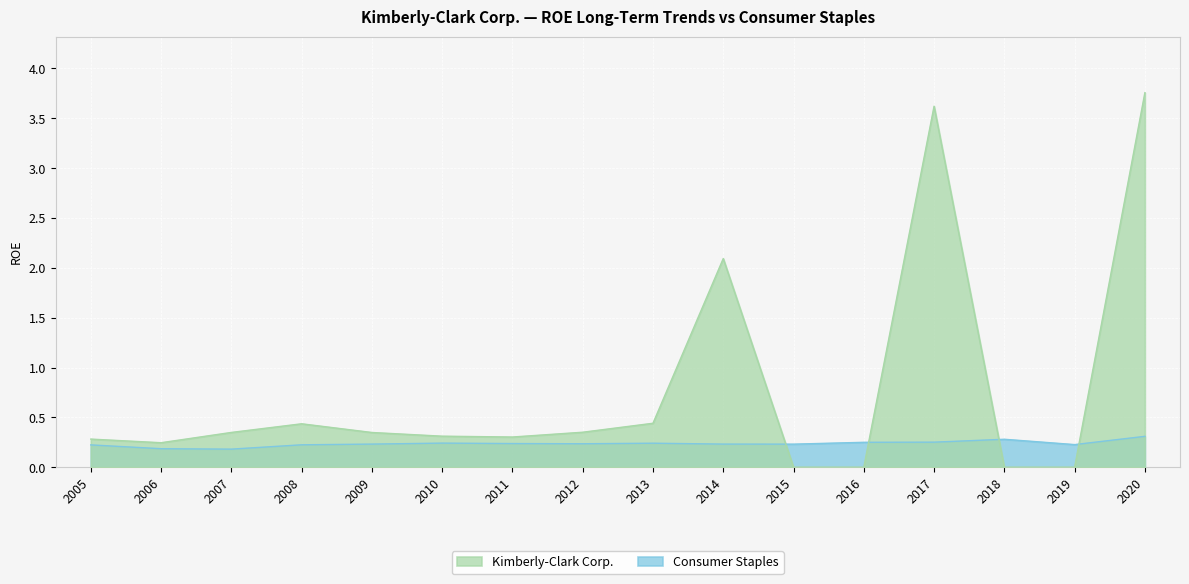

How many lines are shown in the chart?

2